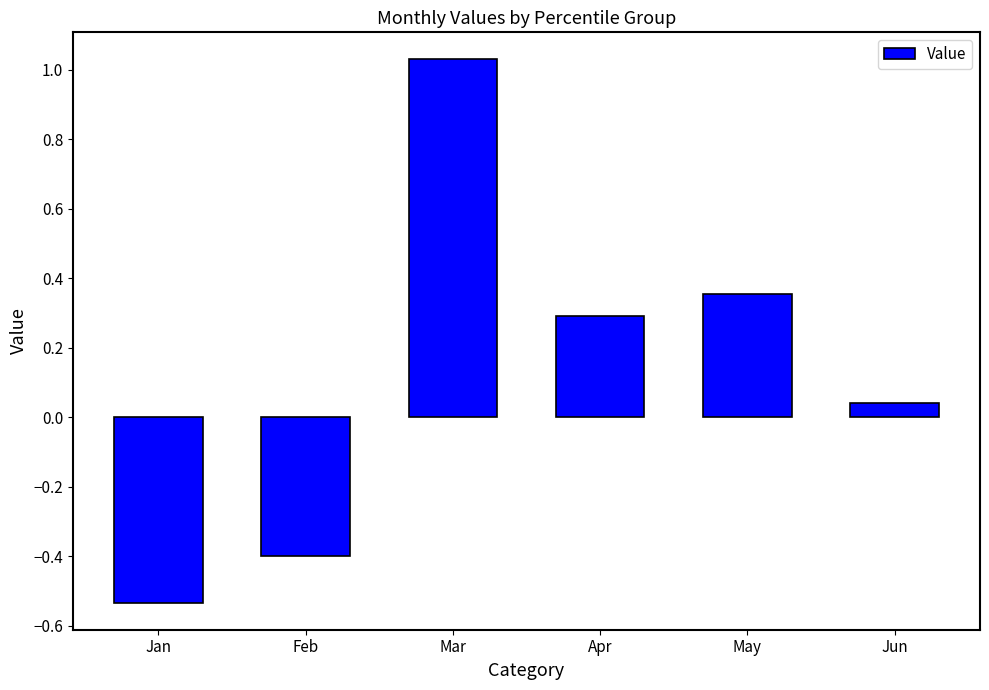

Count the number of data series in this chart.

1